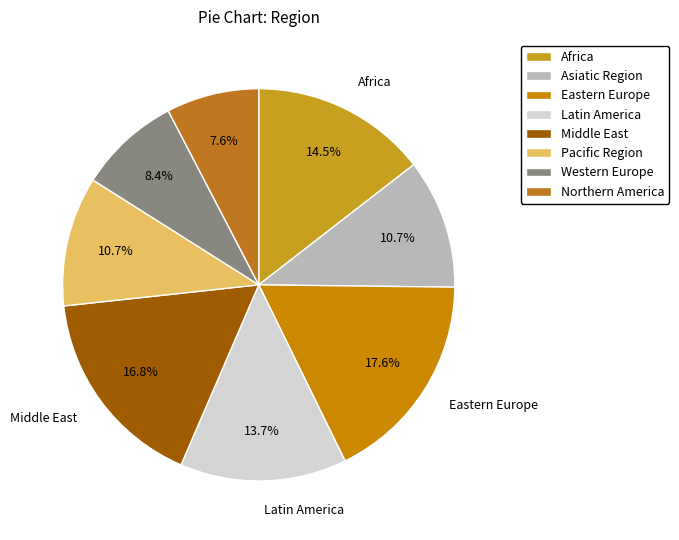

True or false: Northern America accounts for 17% of the total.

False